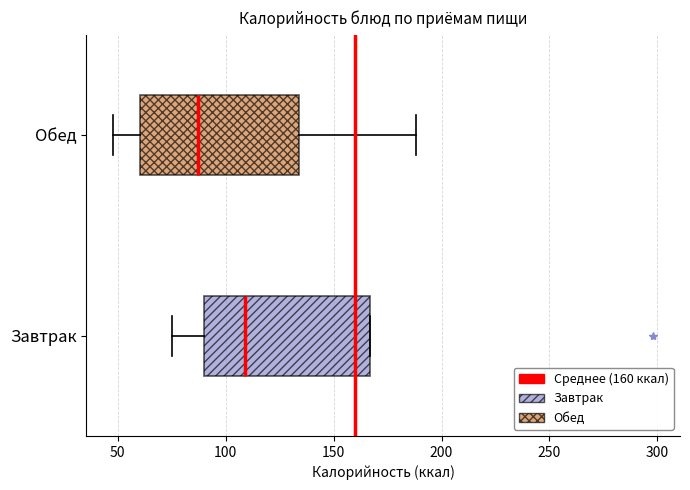

Reading bottom to top, transcribe this box plot: for each box, give where its median line is, the range the box spans, and where its two whiskers end, as read against the x-axis. The values are not printed on the chart, so give them approximately, as read against the axis.

Завтрак: median 110, box 90 to 165, whiskers 75 to 165
Обед: median 85, box 60 to 135, whiskers 50 to 190